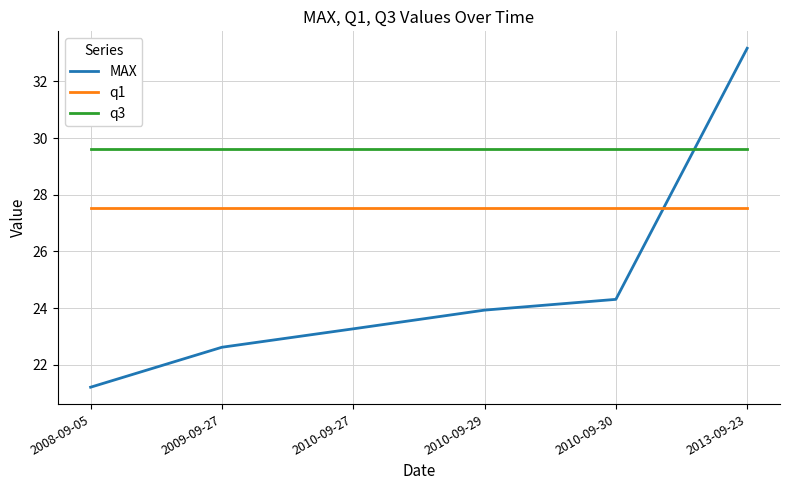

What is the difference between the MAX values at 2010-09-30 and 2010-09-27?

1.0